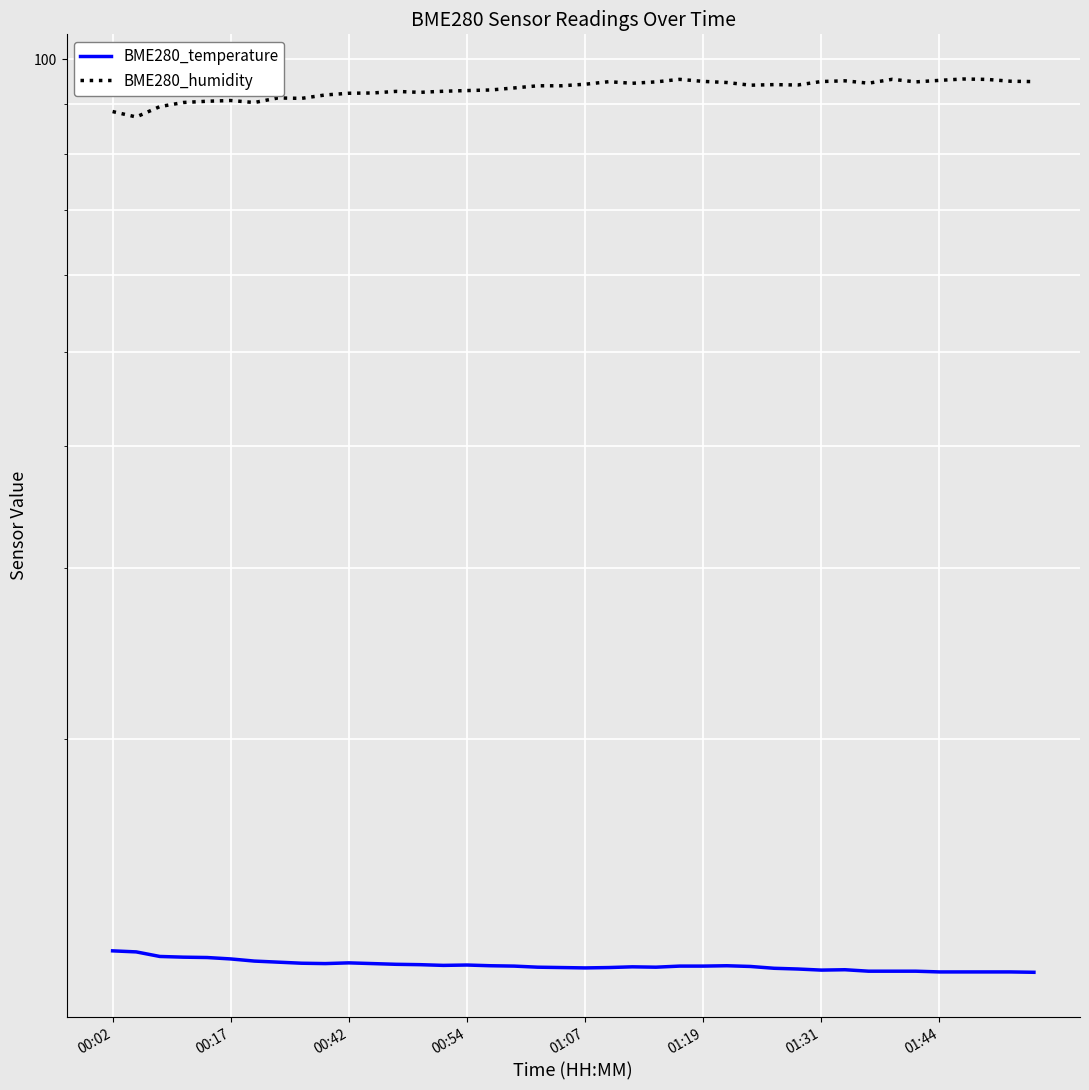

Rank the series by their maximum value, from lowest to highest.

BME280_temperature, BME280_humidity